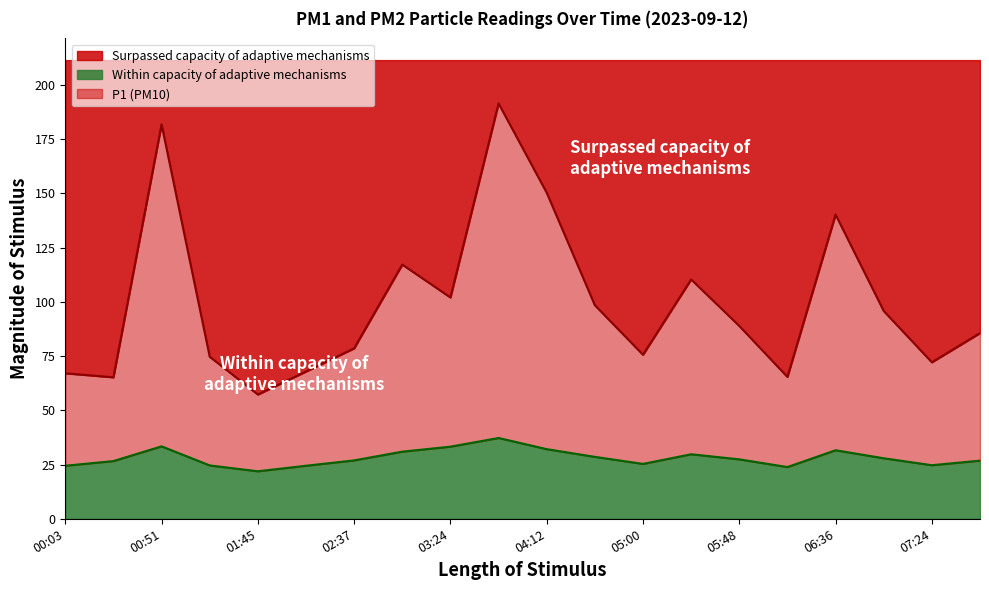

How many data points does each series have?

20